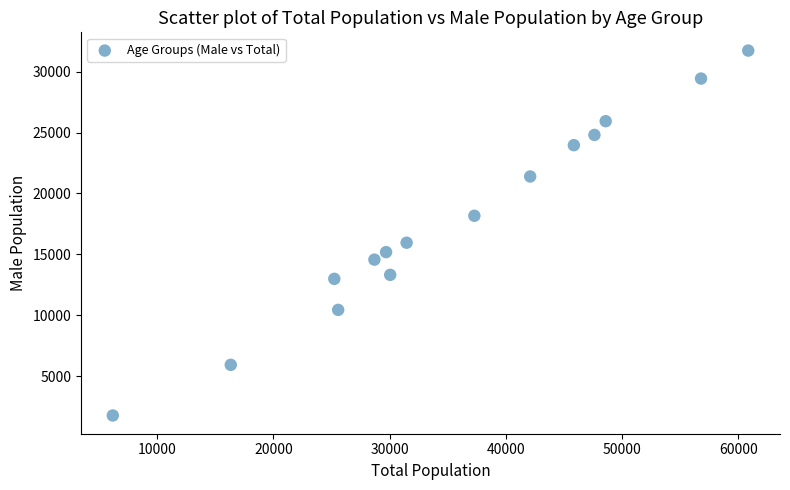

What is the range of Y values (max minus min)?

29931